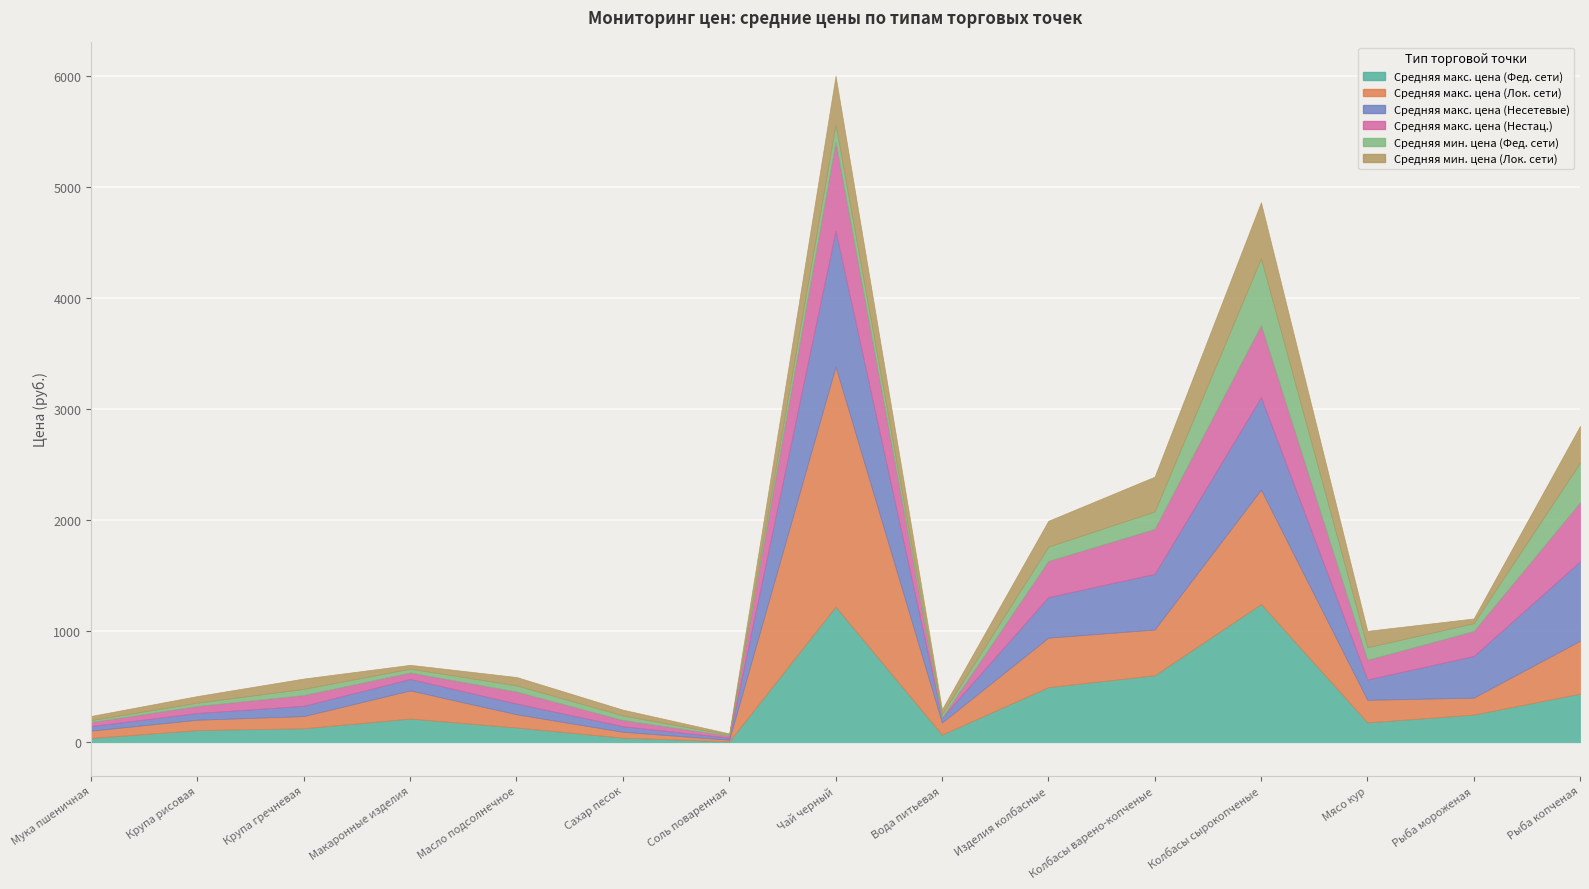

What is the label of the 3rd point from the right?

Мясо кур